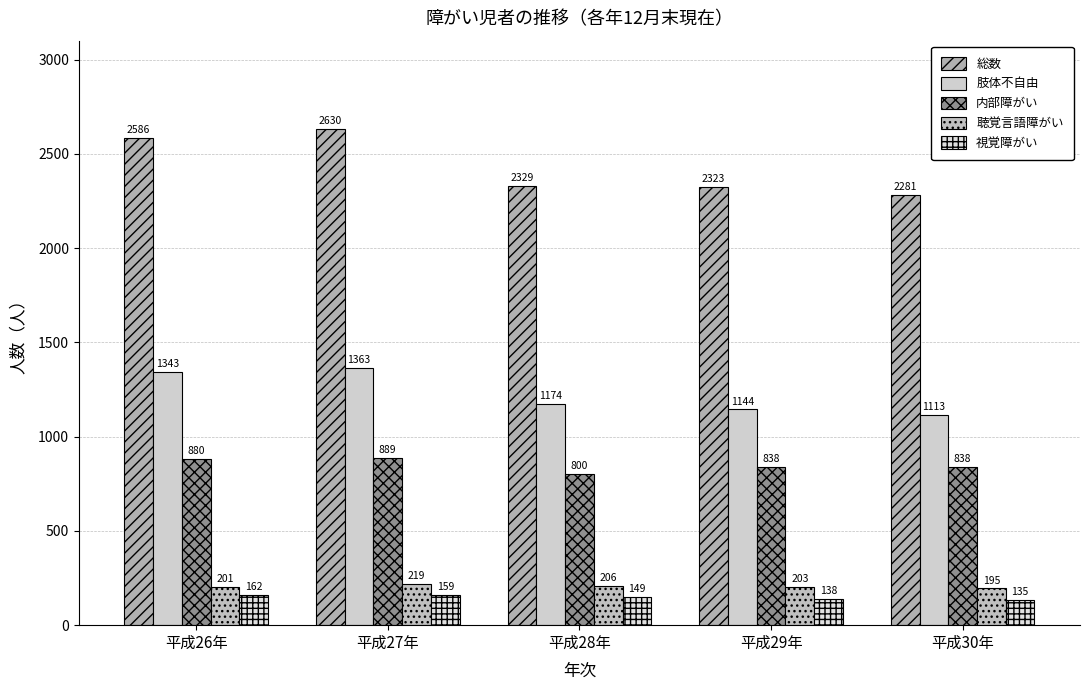

At 平成29年, list the series in order from largest to smallest.

総数, 肢体不自由, 内部障がい, 聴覚言語障がい, 視覚障がい